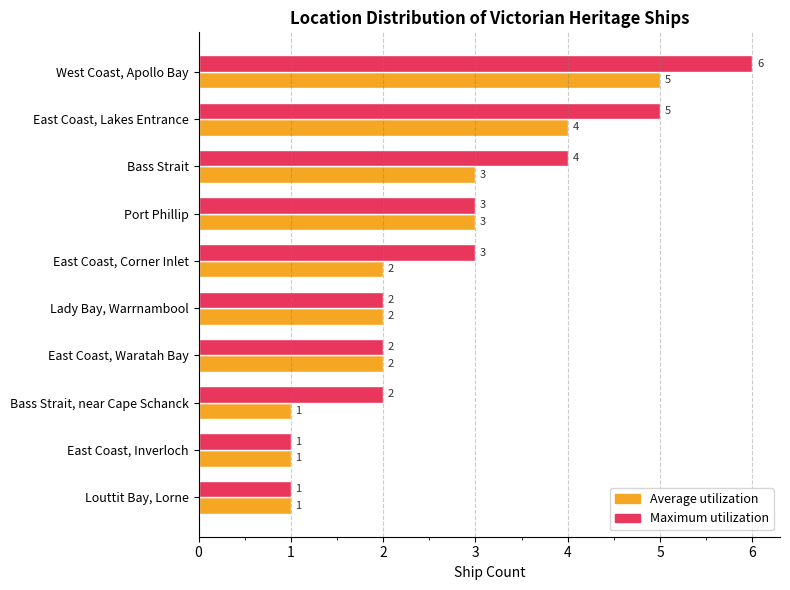

What is the highest value of the Average utilization series?

5